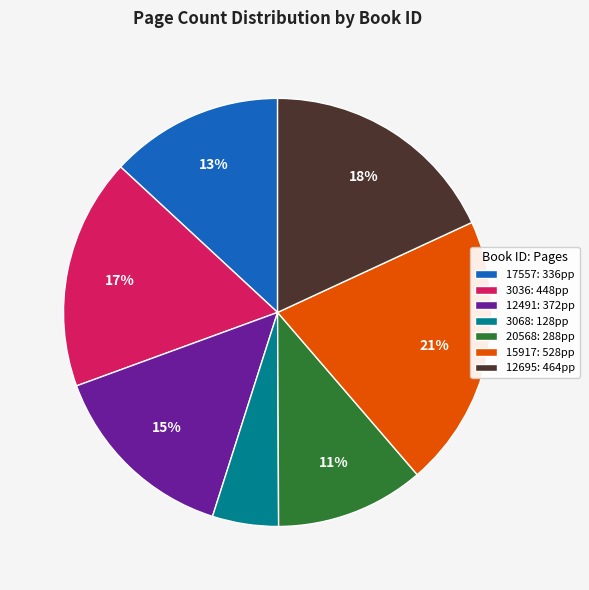

Which slice is the smallest?

3068: 128pp